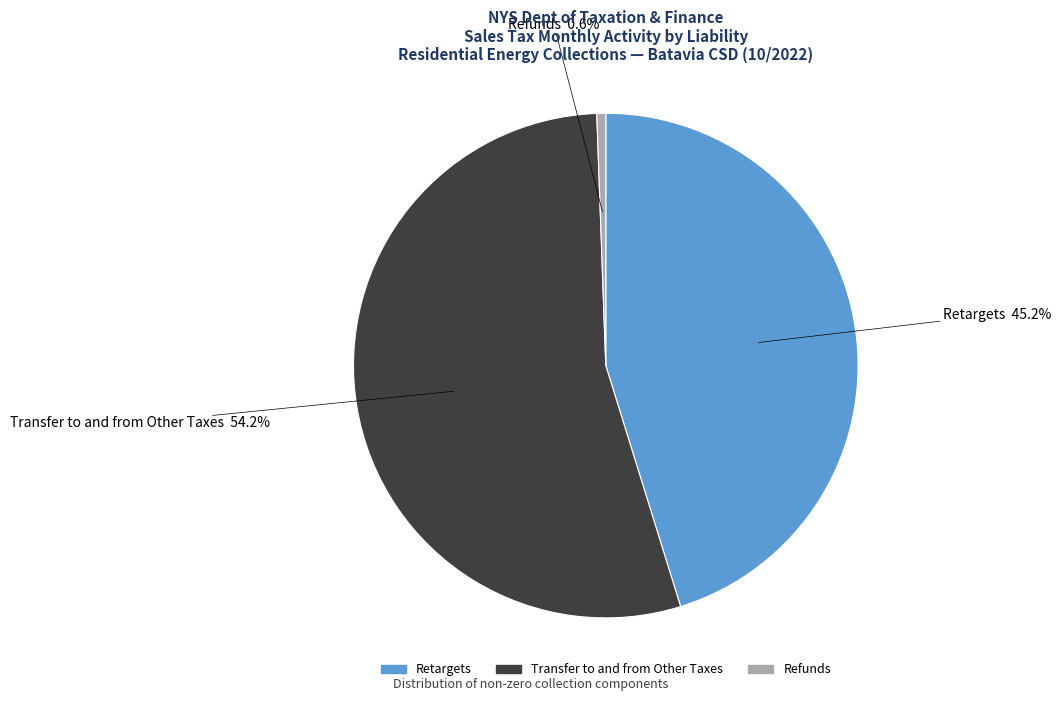

What percentage is the Transfer to and from Other Taxes slice, to the nearest percent?

54%